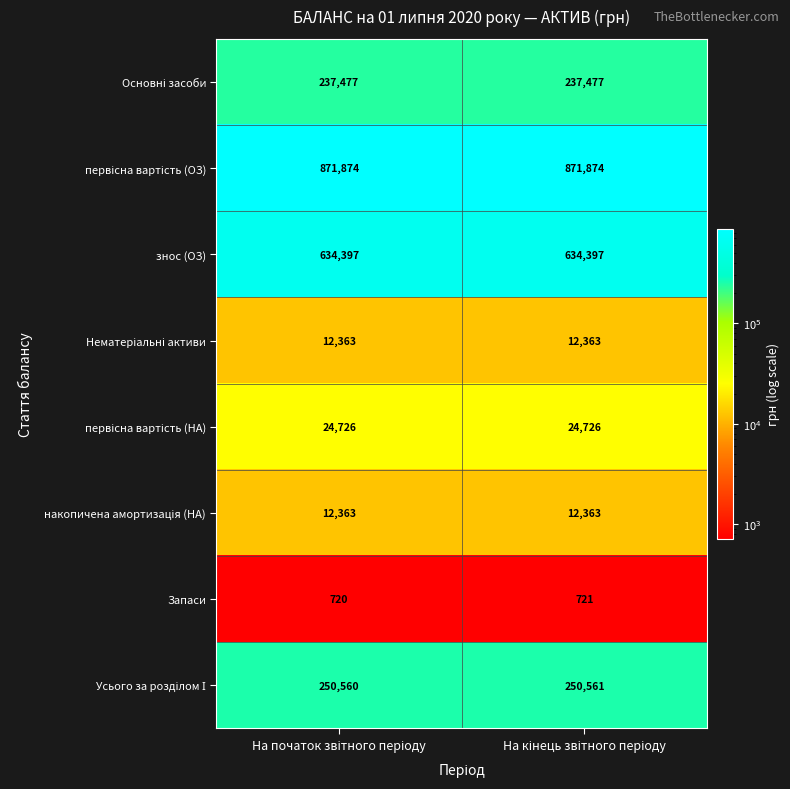

How many data points does each series have?

2